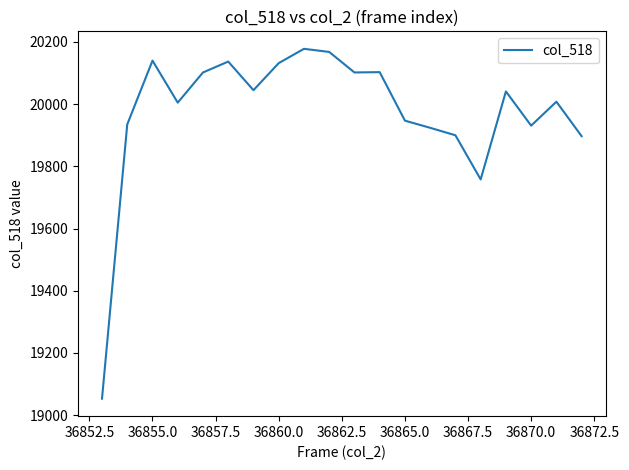

What is the greatest value displayed?

20178